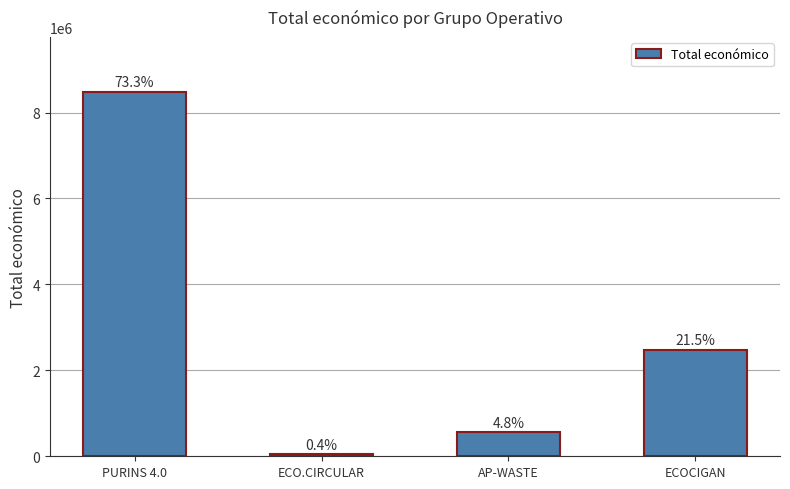

How many bars are there in total?

4